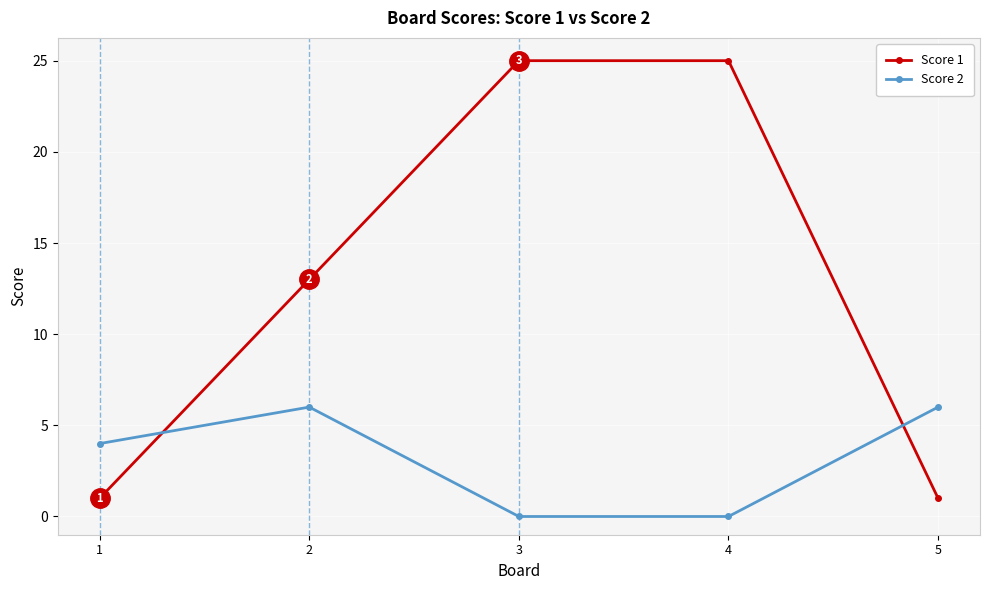

Count the number of data series in this chart.

2